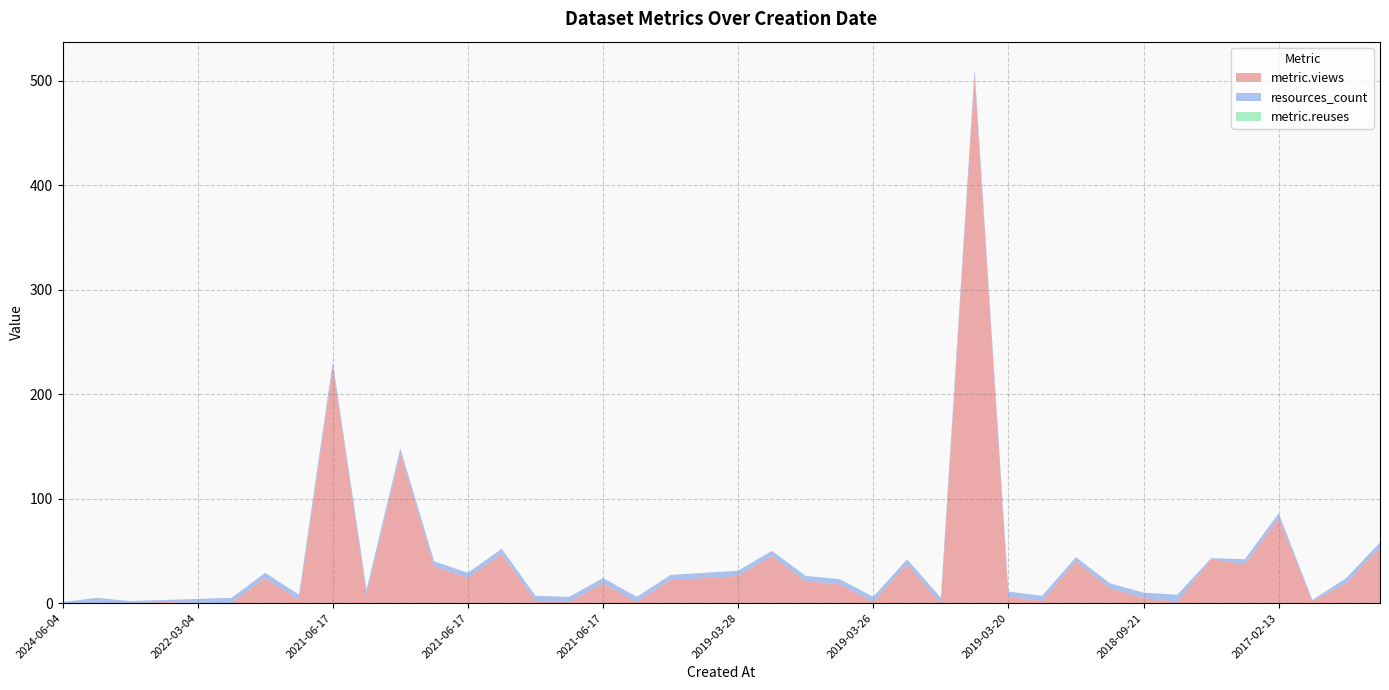

Reading left to right, what are all the values shown in this chart?

metric.views: 0	0	0	1	0	0	24	3	226	8	143	35	24	47	2	1	19	1	22	24	26	45	21	18	1	37	0	506	6	2	40	14	5	1	42	37	81	2	19	53
resources_count: 1	5	2	2	4	5	5	5	5	5	5	5	5	5	5	5	5	5	5	5	5	5	5	5	5	5	5	5	5	5	4	5	5	7	1	5	5	1	5	5
metric.reuses: 0	0	0	0	0	0	0	0	0	0	0	0	0	0	0	0	0	0	0	0	0	0	0	0	0	0	0	1	0	0	0	0	0	0	0	0	0	0	0	0